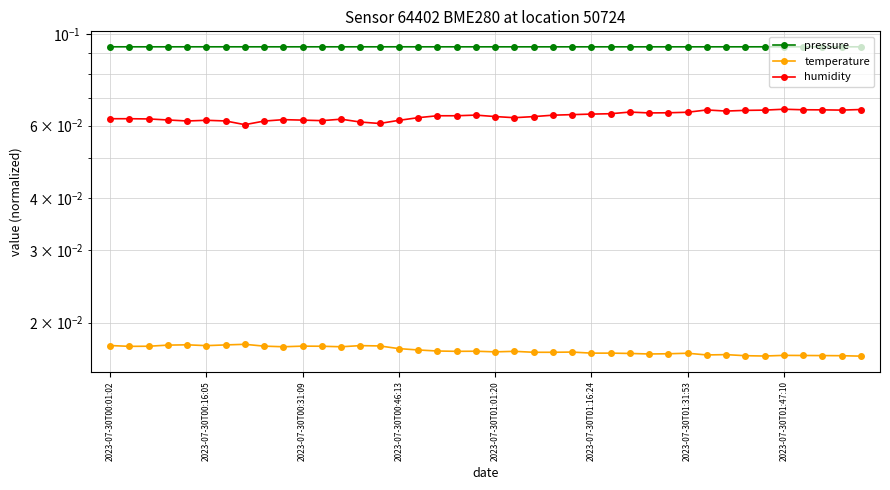

How many categories are shown in the chart?

40